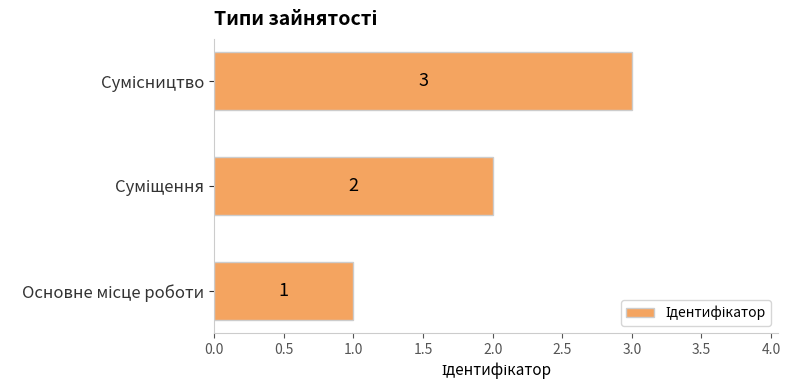

What is the sum of all values?

6